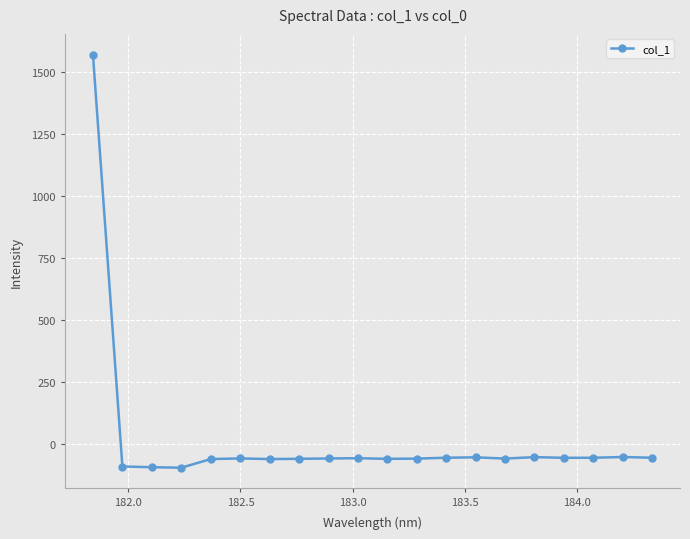

Does the chart display data point markers on the line(s)?

Yes